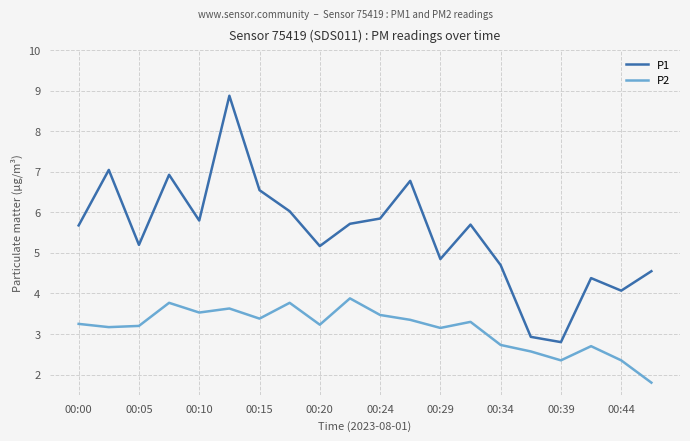

Which series has the largest total across all categories?

P1